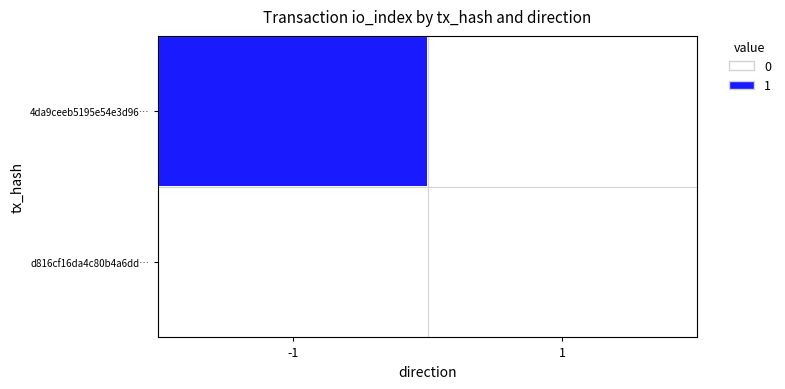

Reading left to right, transcribe all the data shown in this chart.

4da9ceeb5195e54e3d96…: -1=1	1=0
d816cf16da4c80b4a6dd…: -1=0	1=0